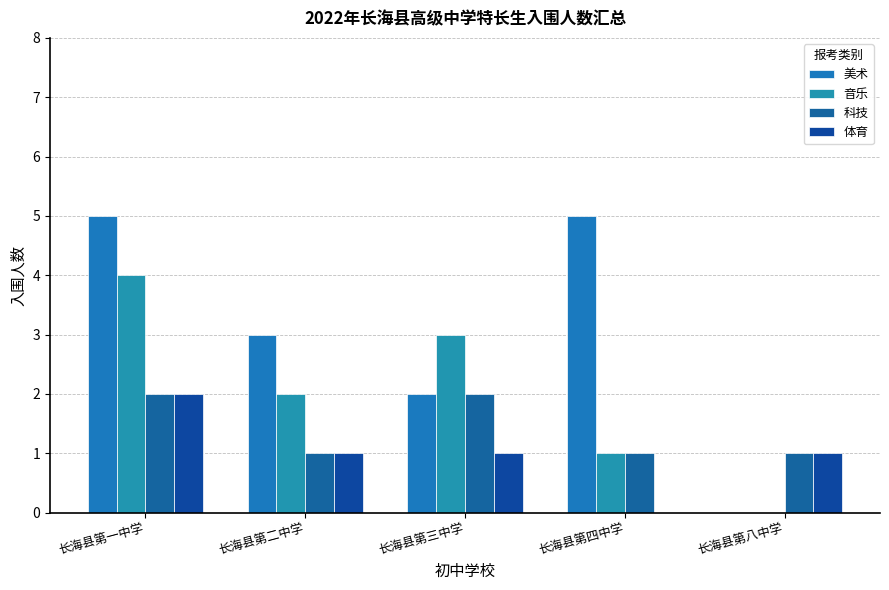

Count the number of categories in the chart.

5